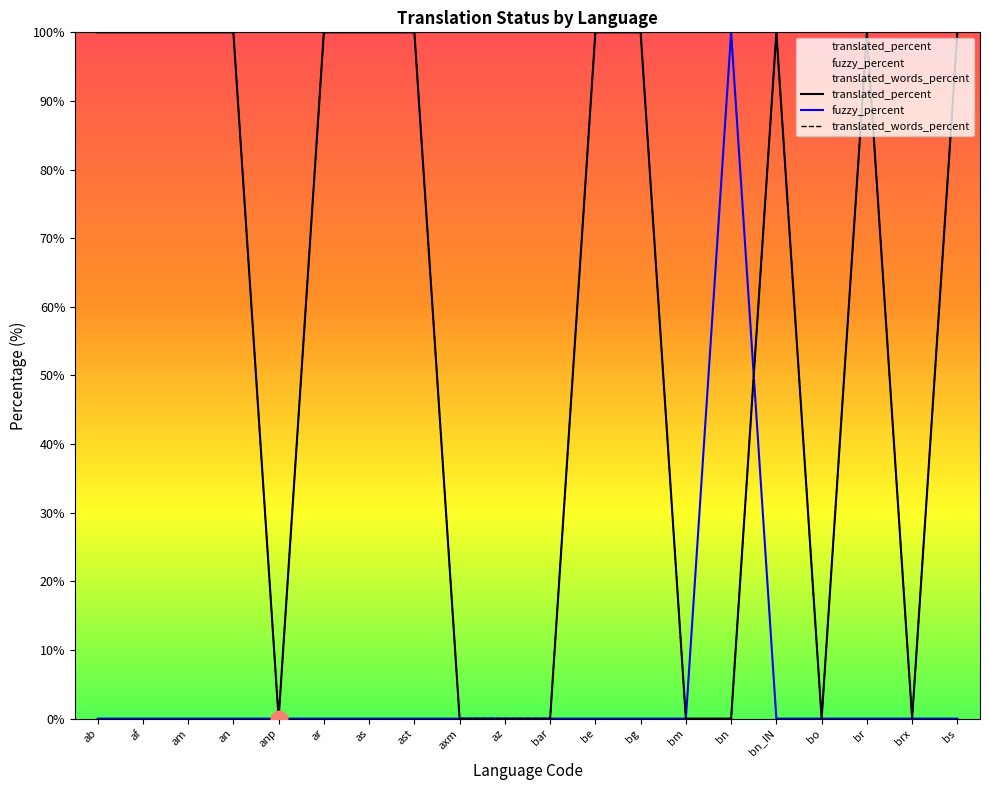

True or false: translated_percent and translated_words_percent intersect in this chart.

False